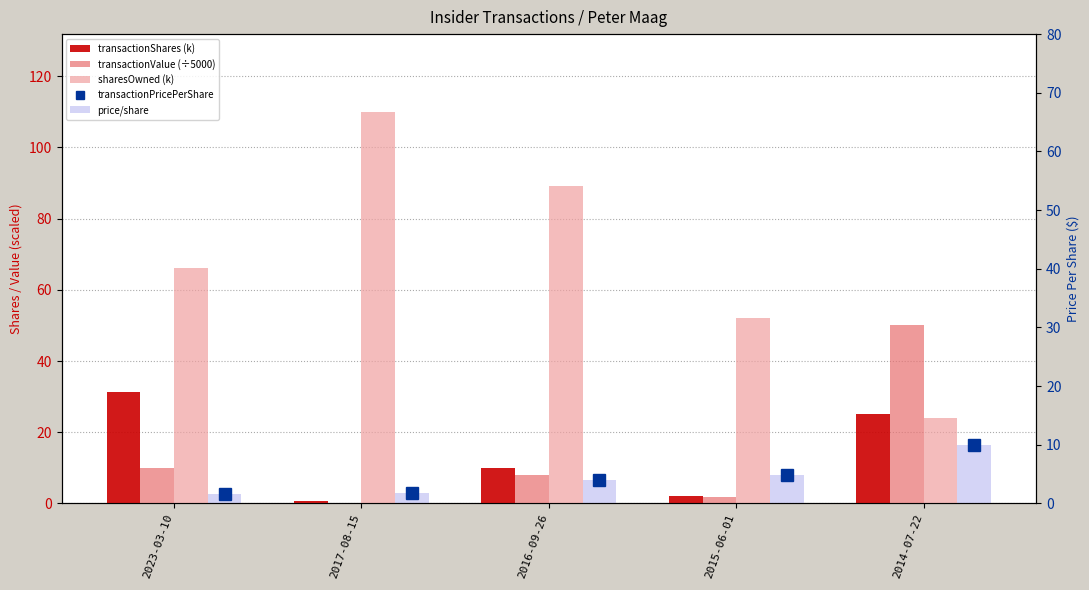

What is the label of the 4th bar from the left?

2015-06-01